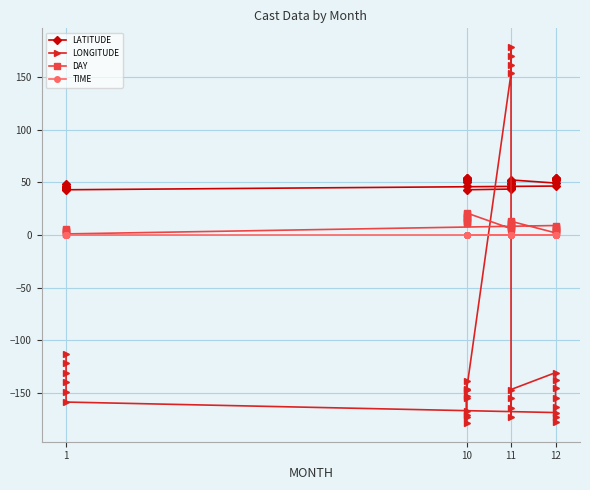

Which series changed the most between 10 and 12?

DAY